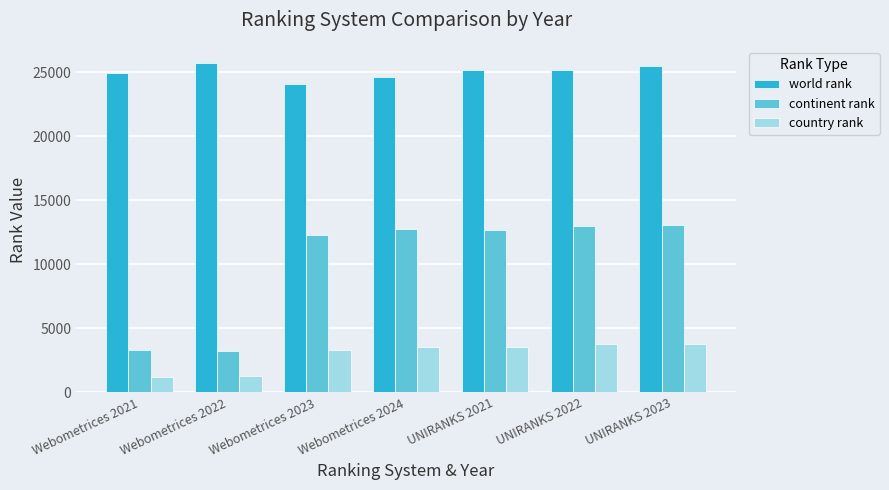

Are the bars grouped side by side (vs. stacked)?

Yes